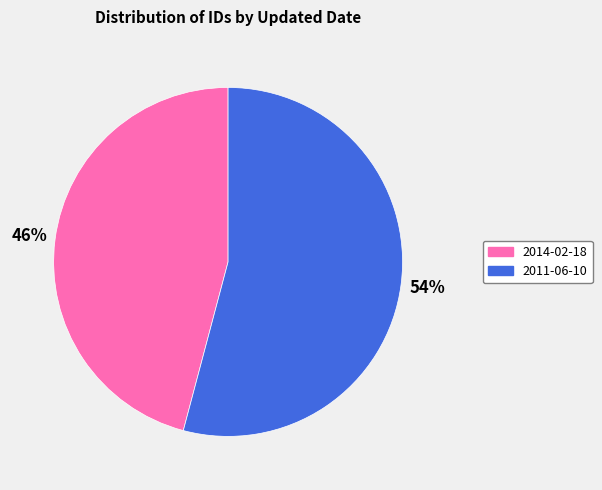

What percentage is the 2014-02-18 slice, to the nearest percent?

46%